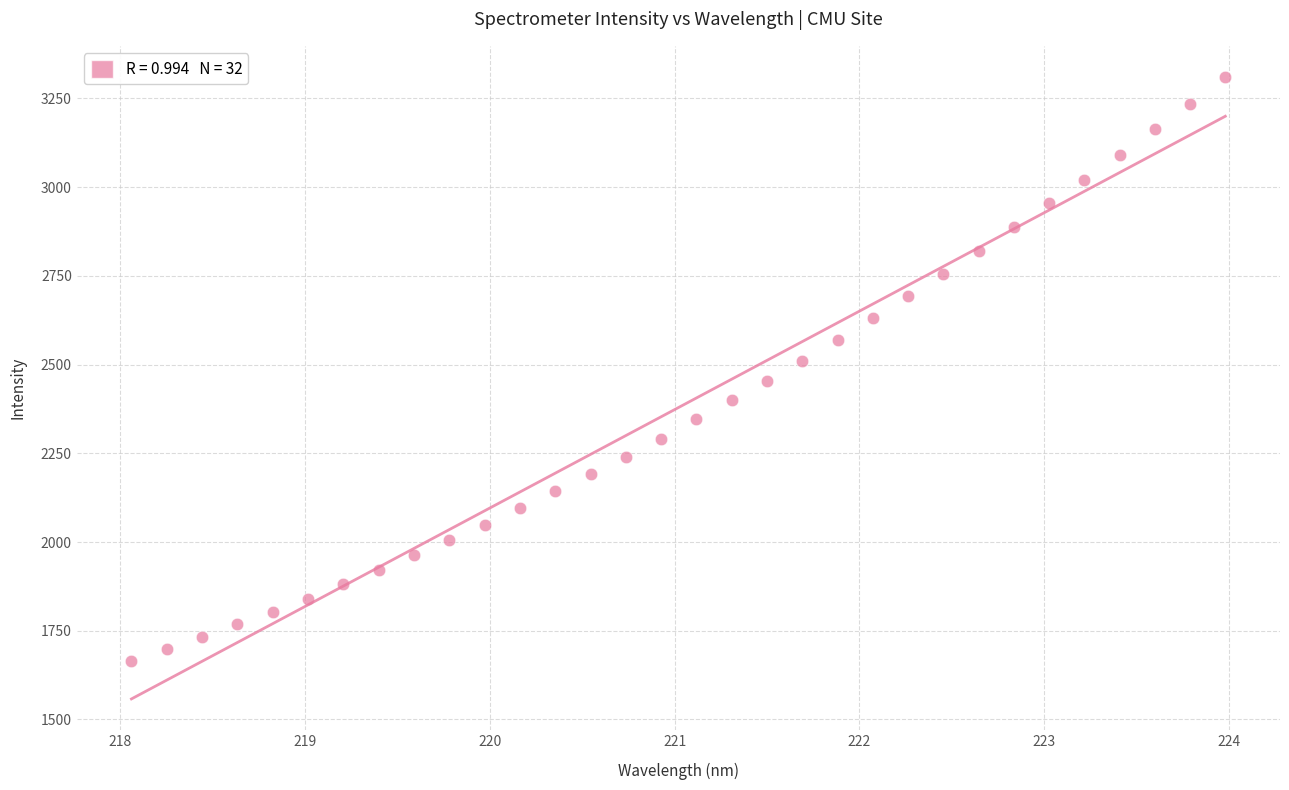

What is the range of X values (max minus min)?

5.9